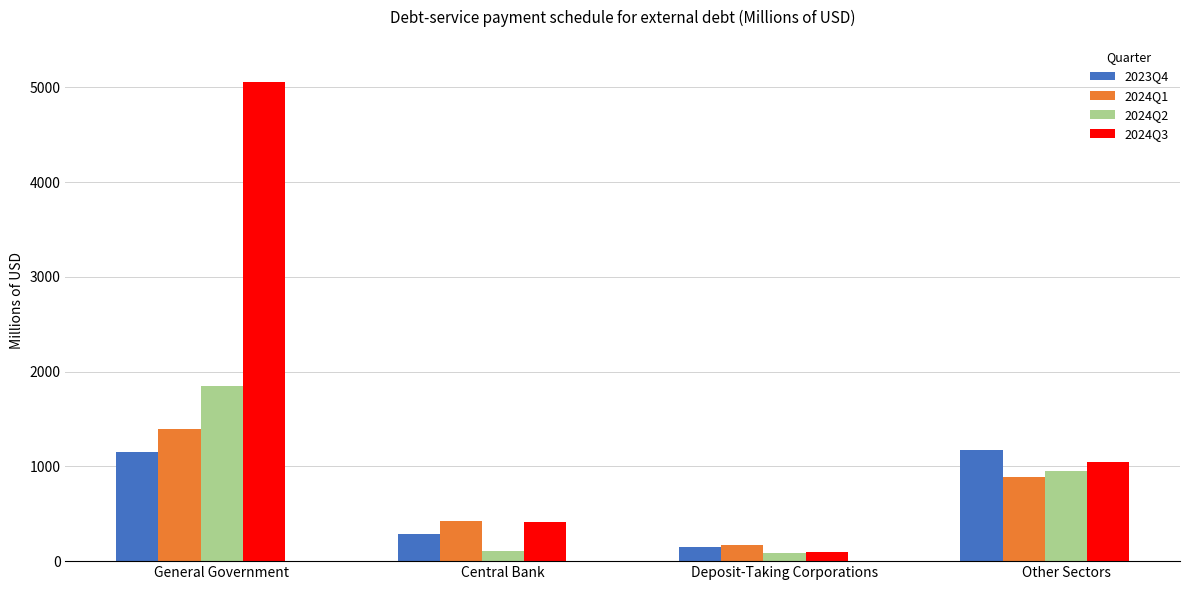

How many bars are there in total?

16